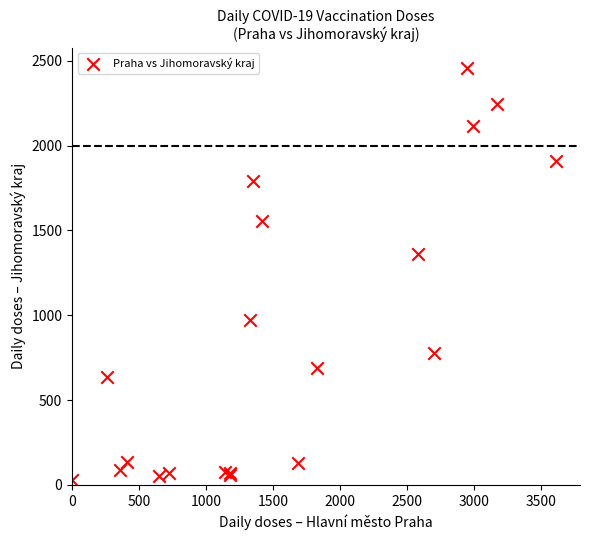

What Y value in the scatter plot is closest to 1243?

1359